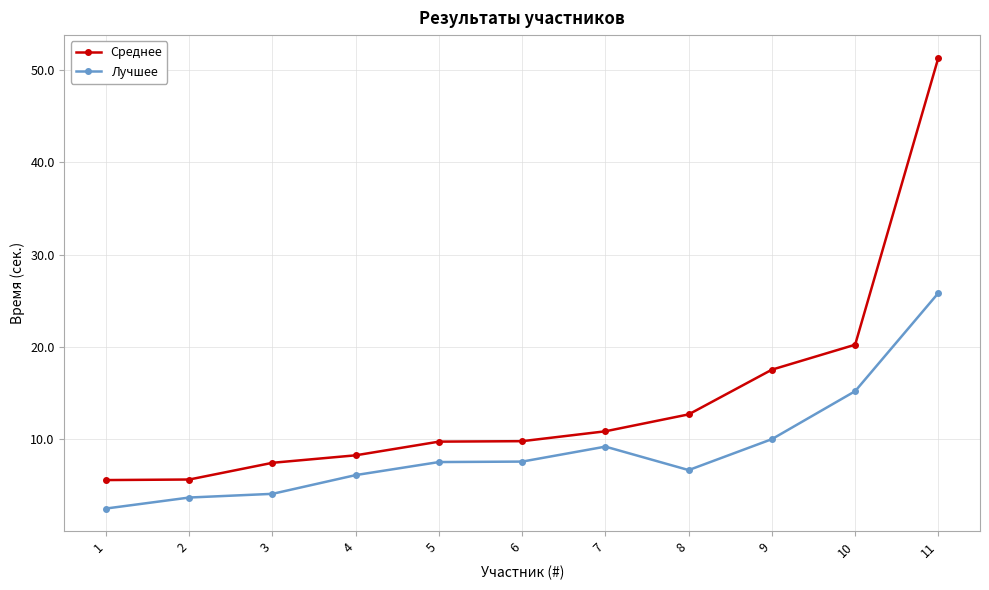

The value of Среднее at 5 is 9.8. True or false?

True